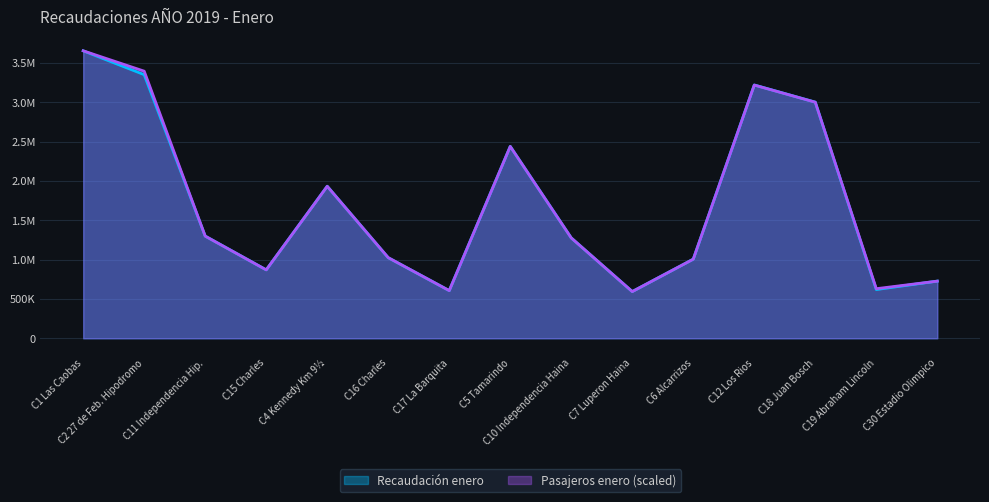

How many times do Pasajeros enero and Recaudación enero cross each other?

5